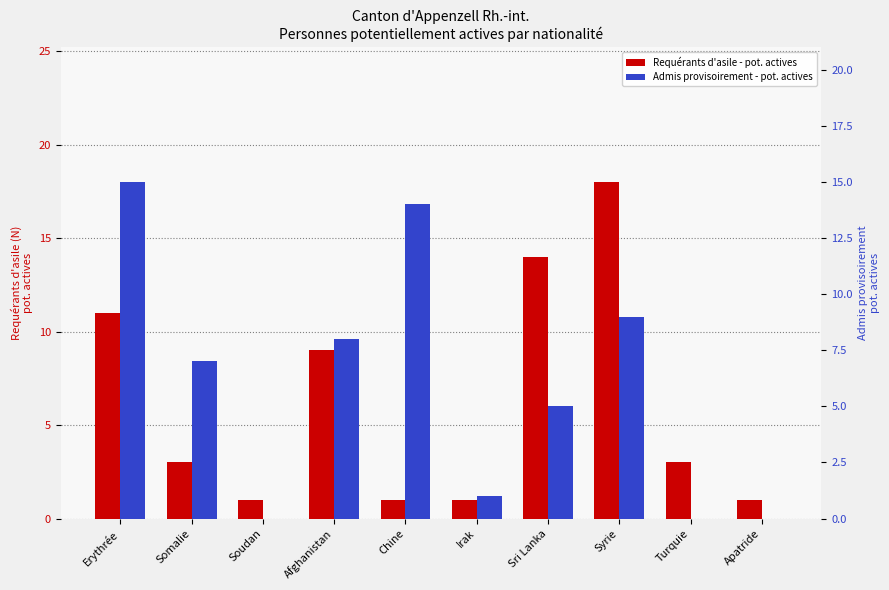

Is the value of Requérants d'asile - pot. actives at Apatride greater than the value of Admis provisoirement - pot. actives at Somalie?

No